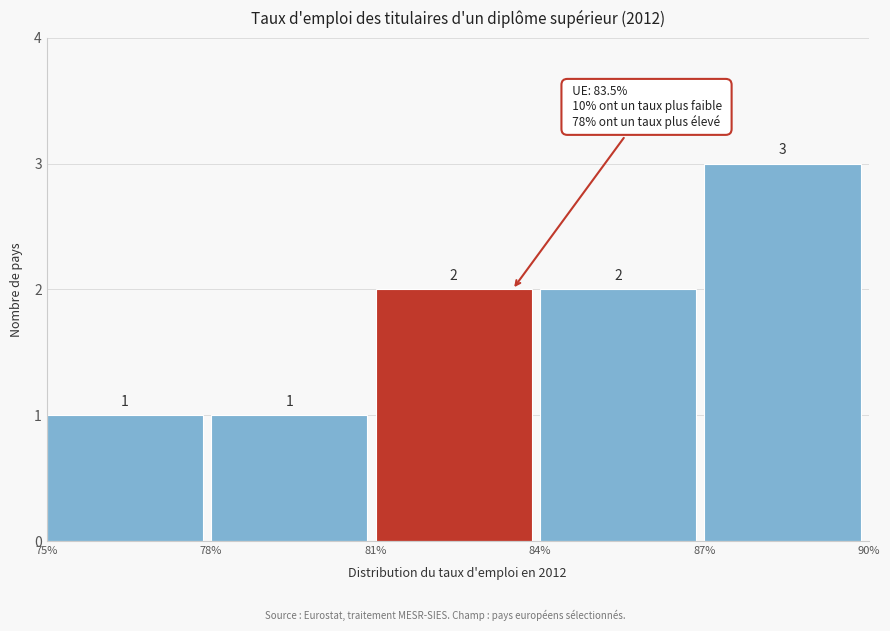

Reading left to right, transcribe this chart: for each bar, give the range it covers on the x-axis and its height.

75% to 78%: 1
78% to 81%: 1
81% to 84%: 2
84% to 87%: 2
87% to 90%: 3